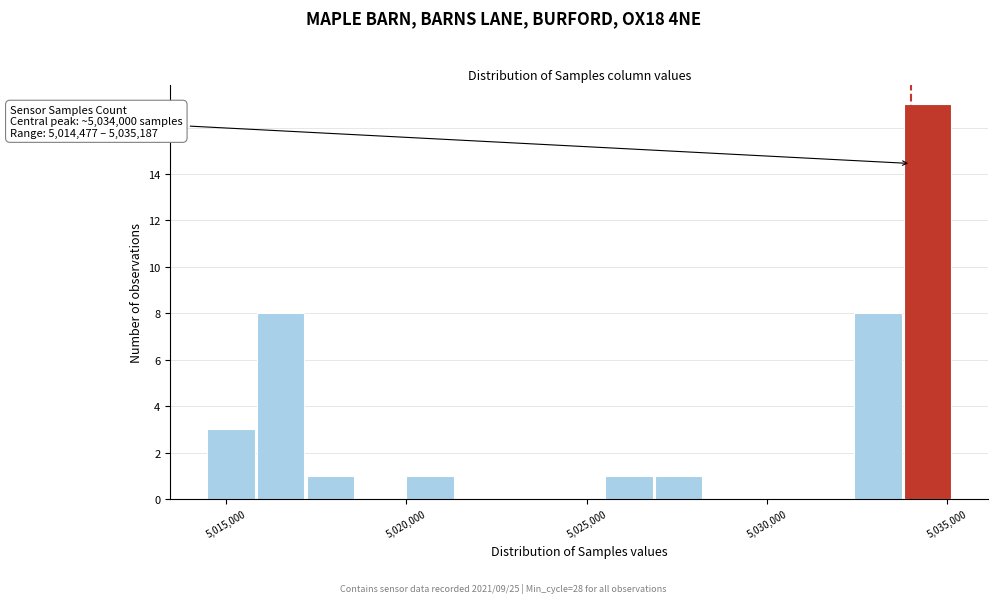

Around what value on the x-axis is the tallest bar? Give the approximate position of its centre, as read against the axis.

5034500